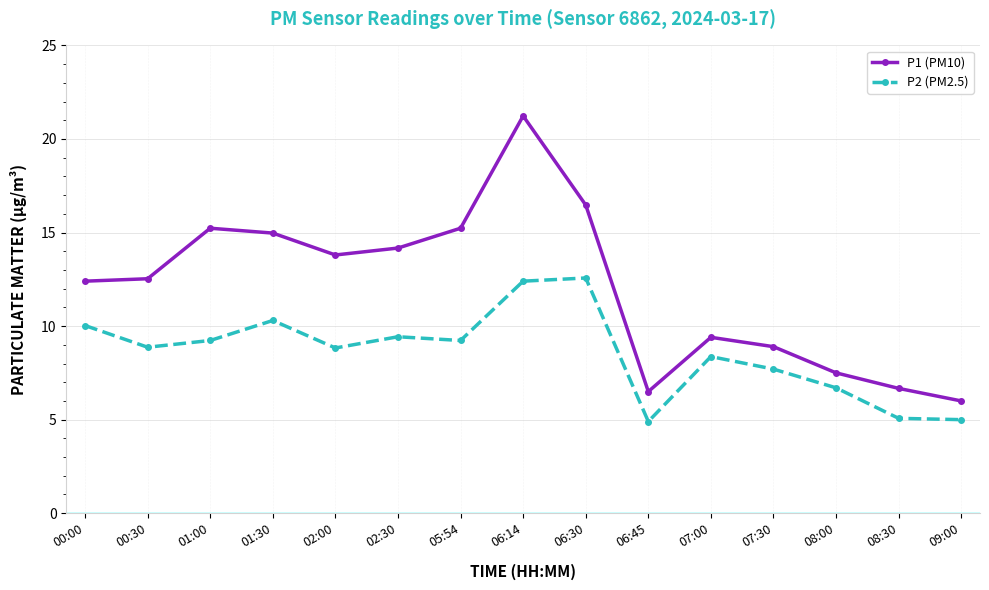

Rank the series at 06:30 from highest to lowest value.

P1 (PM10), P2 (PM2.5)